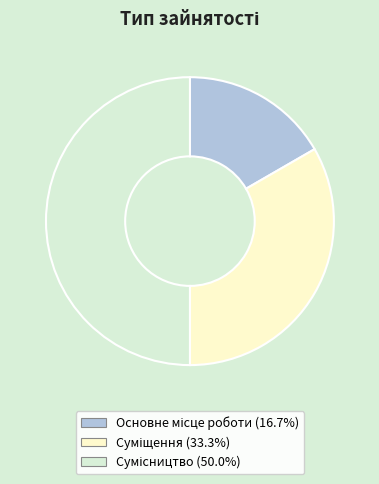

Do Основне місце роботи and Суміщення together represent more than half of the pie?

No